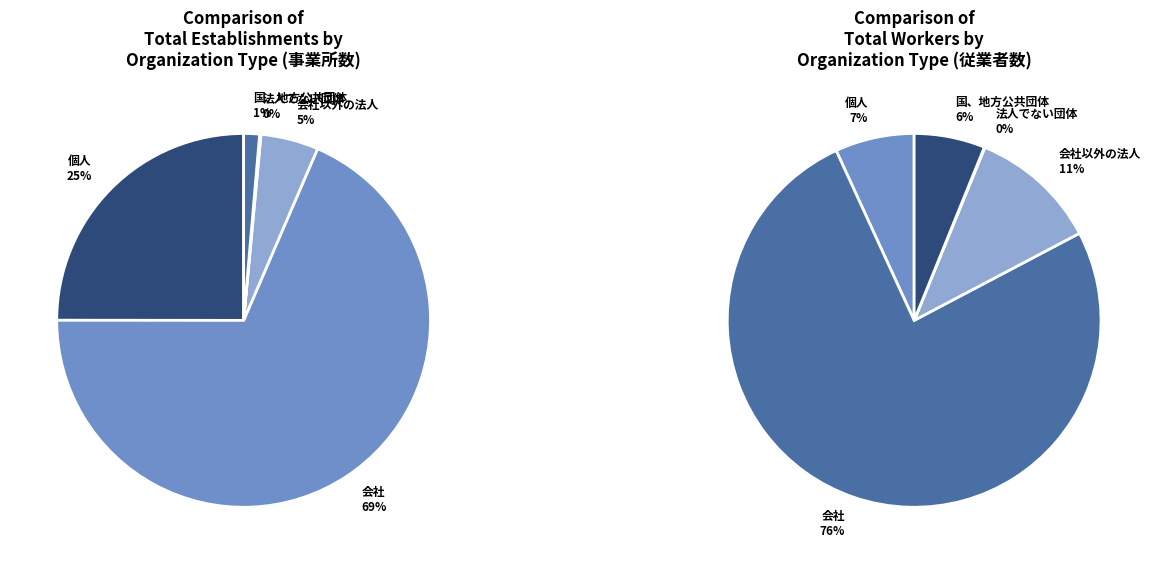

What is the change in value from 会社 to 会社以外の法人?

-12279